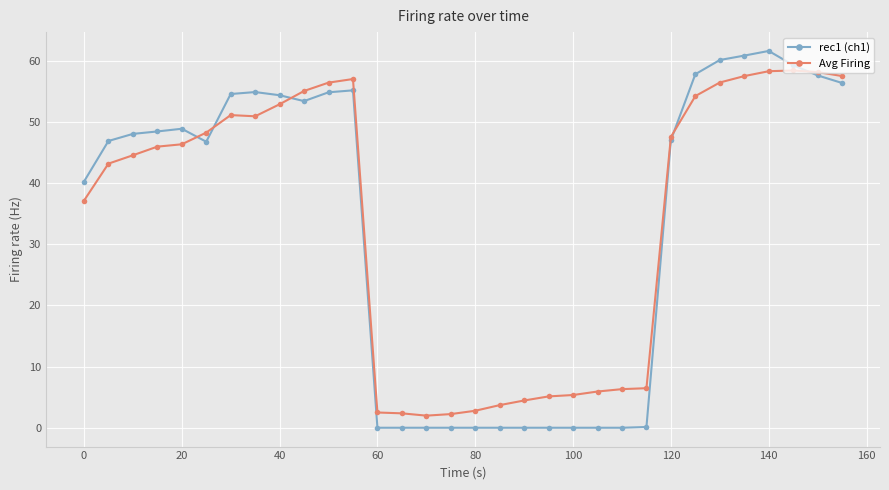

Rank the series by their maximum value, from lowest to highest.

Avg Firing, rec1 (ch1)